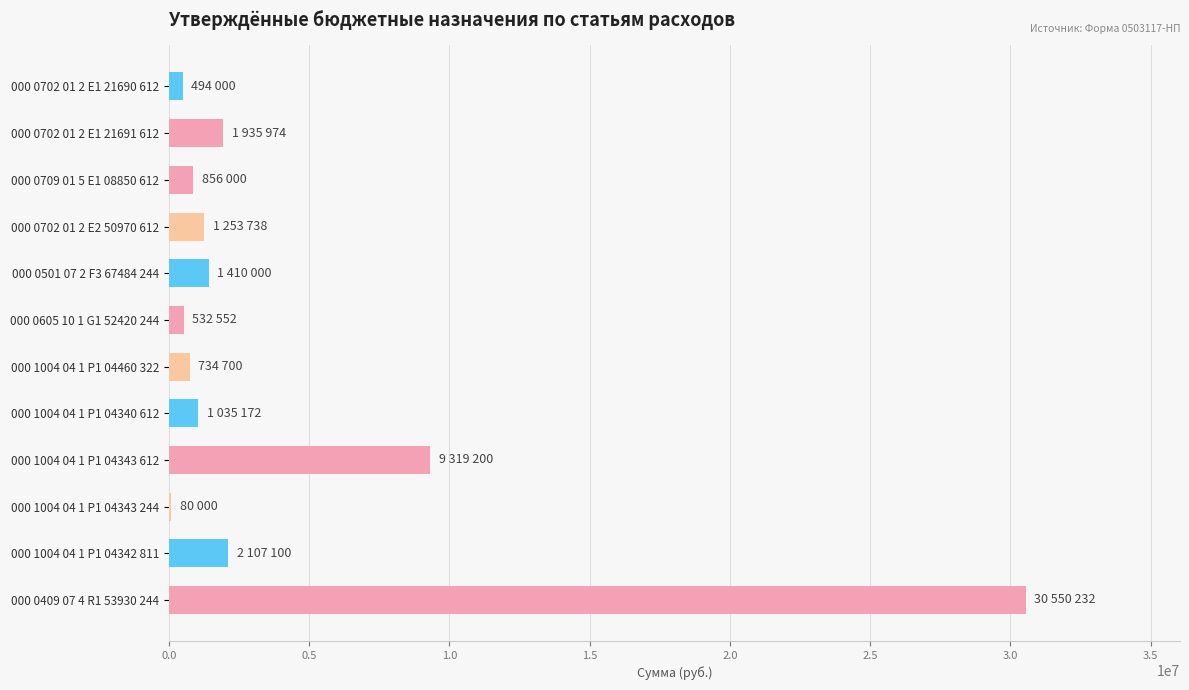

Where is the data nearest to the value 15315116?

000 1004 04 1 P1 04343 612